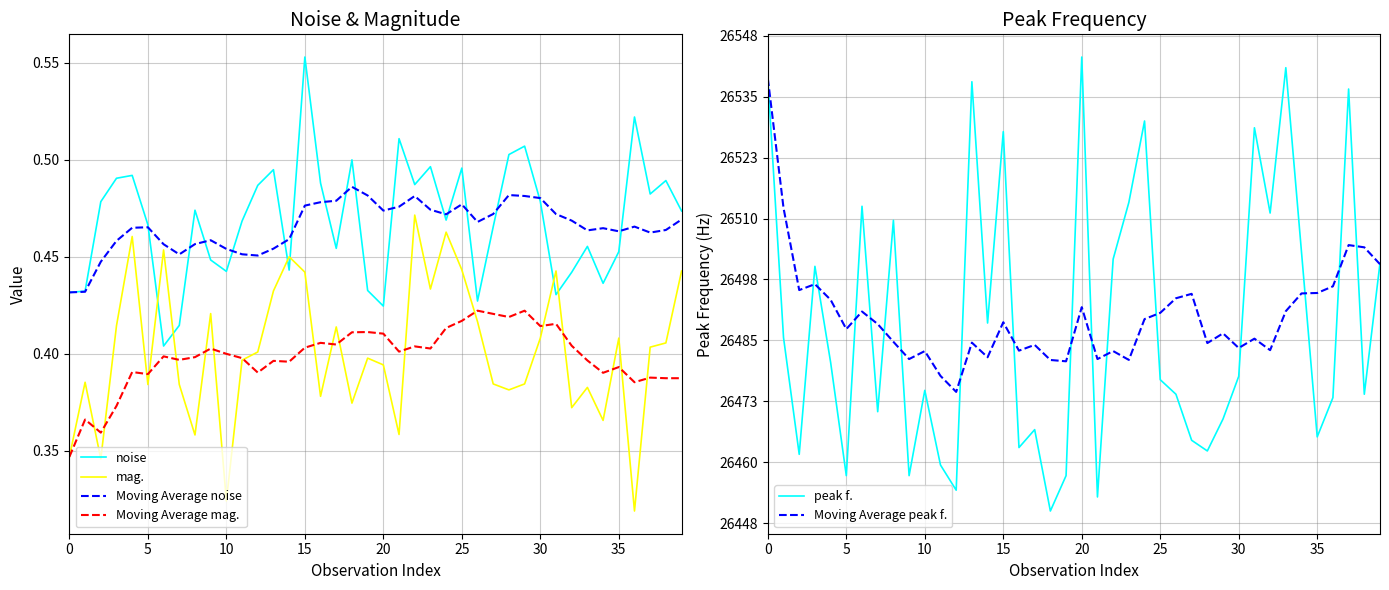

The value of peak f. at 19 is 0.4. True or false?

True